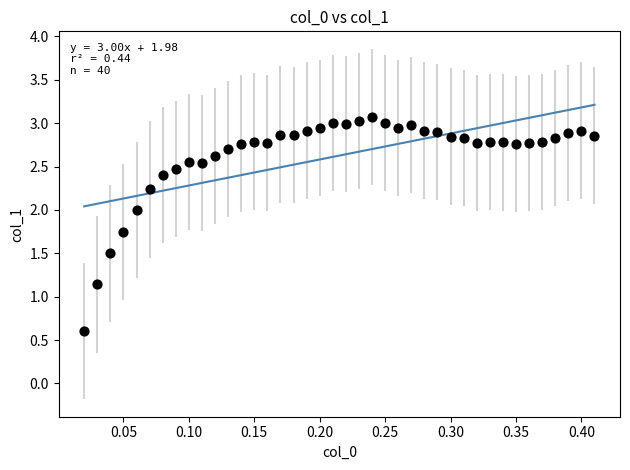

What Y value in the scatter plot is closest to 1?

1.1